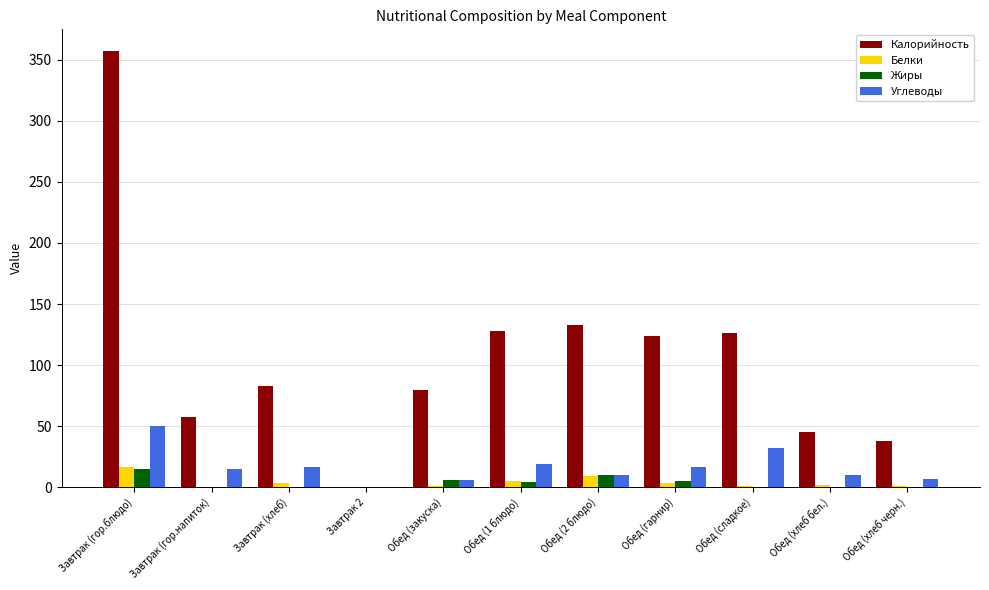

Are the bars horizontal?

No